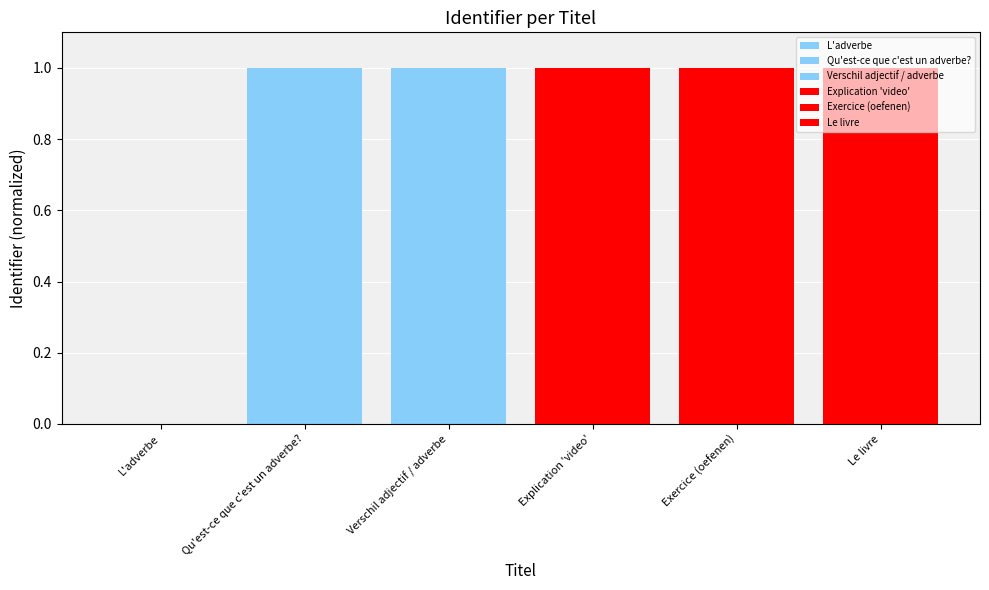

The chart shows a value of 1.0 at Le livre. True or false?

True